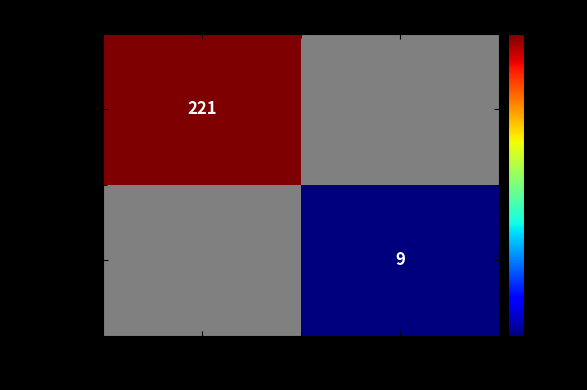

Is it true that 609ecd29... equals 6 at 1?

False